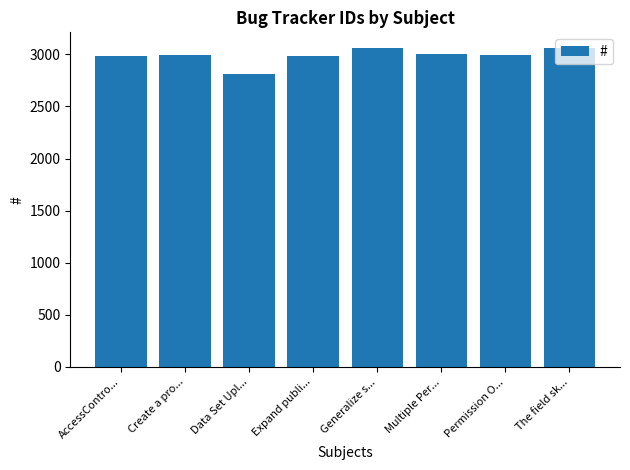

What is the label of the 1st bar from the left?

AccessContro...